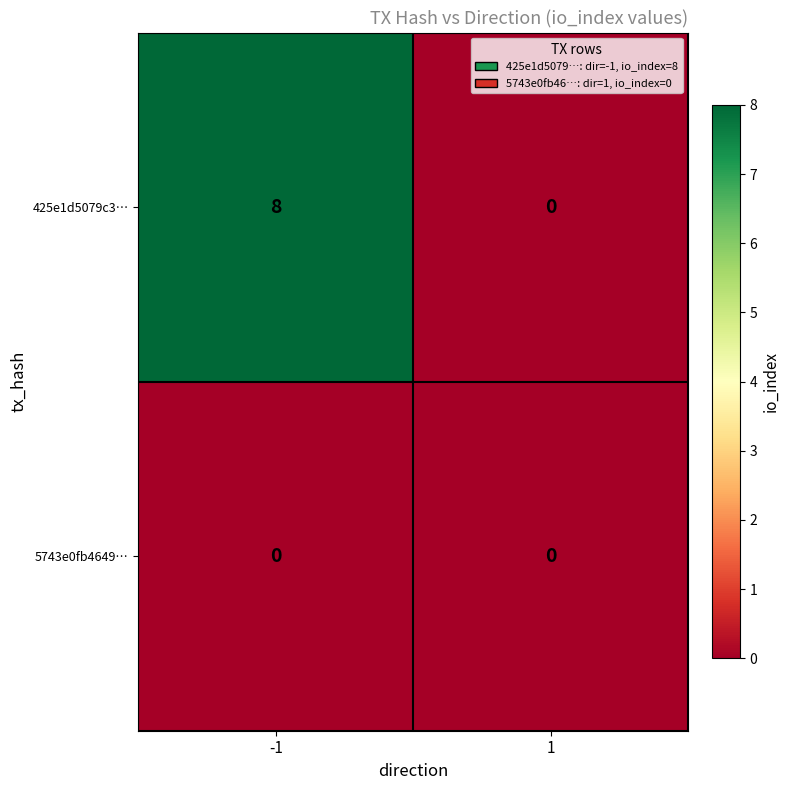

Which series has the largest total across all categories?

425e1d5079c3…